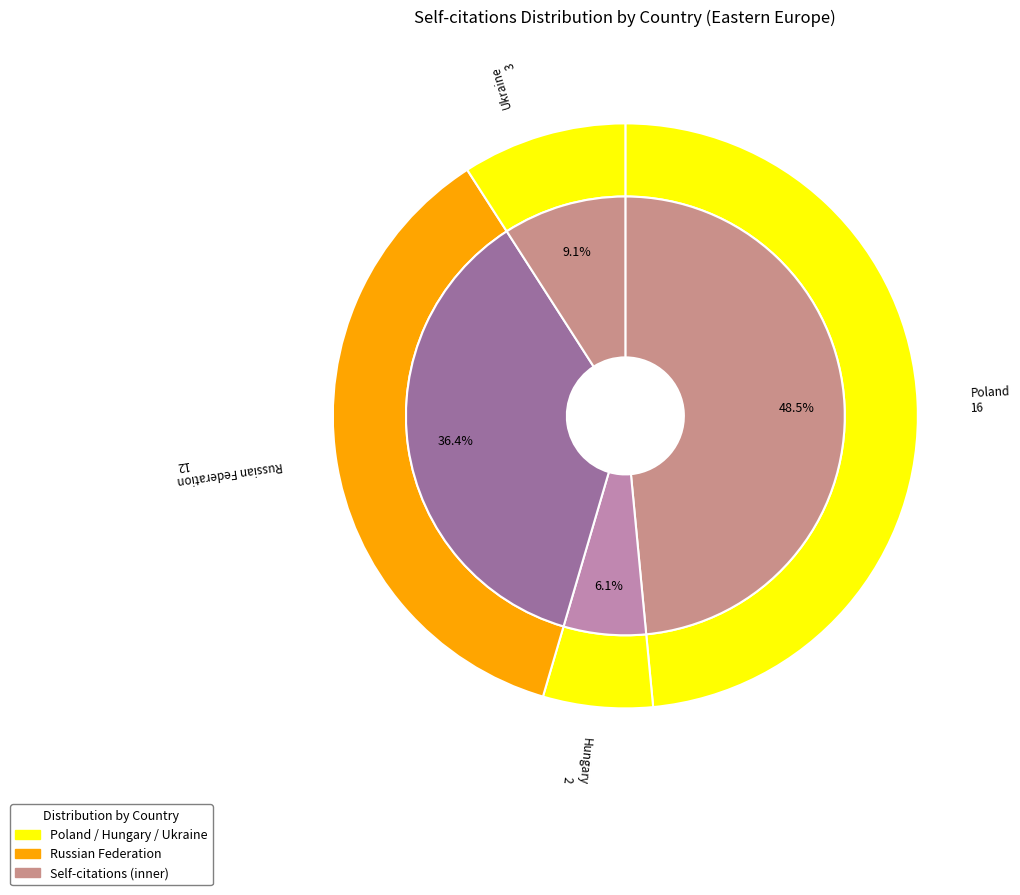

How many slices are in this pie chart?

5